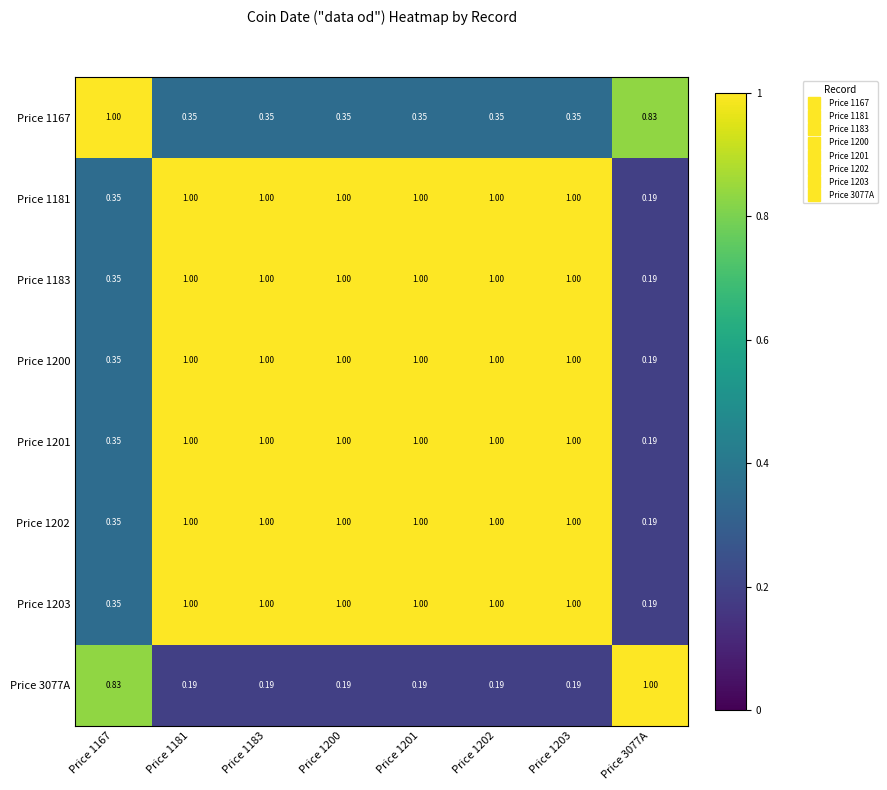

The Price 1183 series shows 1.0 at Price 1200. True or false?

True